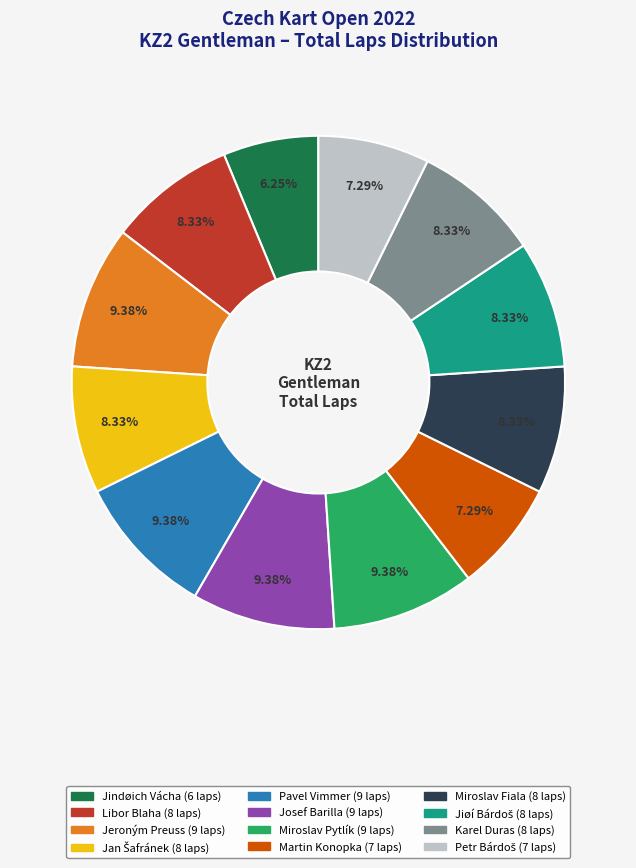

Combined, do Pavel Vimmer and Miroslav Pytlík account for over 50%?

No